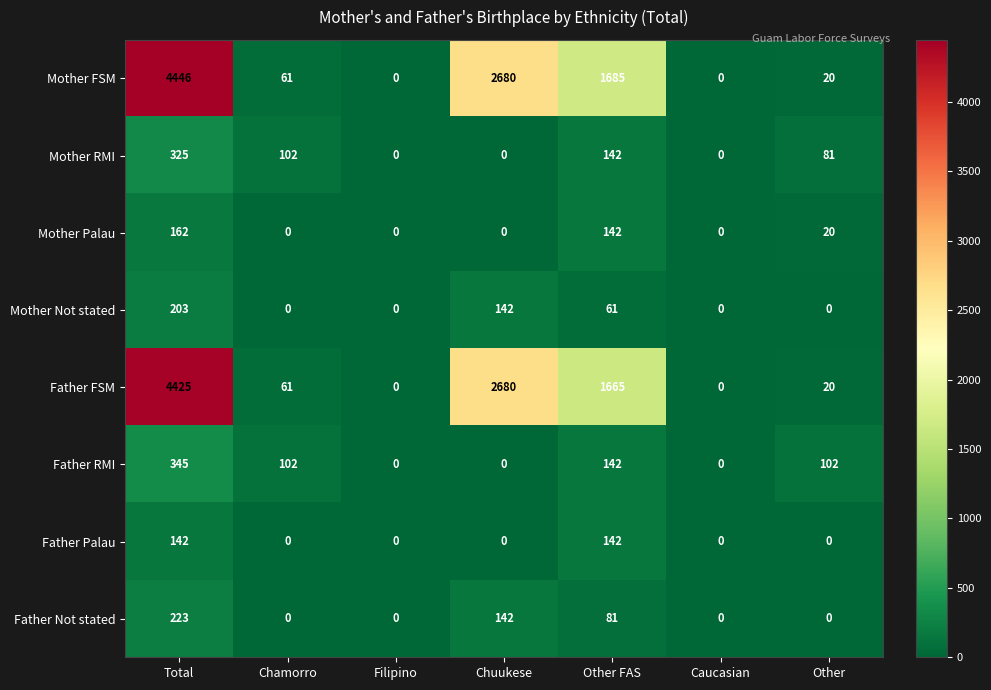

What is the total value across all series at Total?

10271